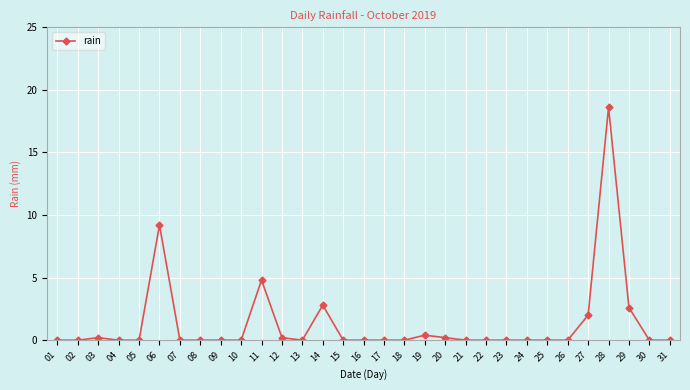

Between 29 and 30, which is larger?

29